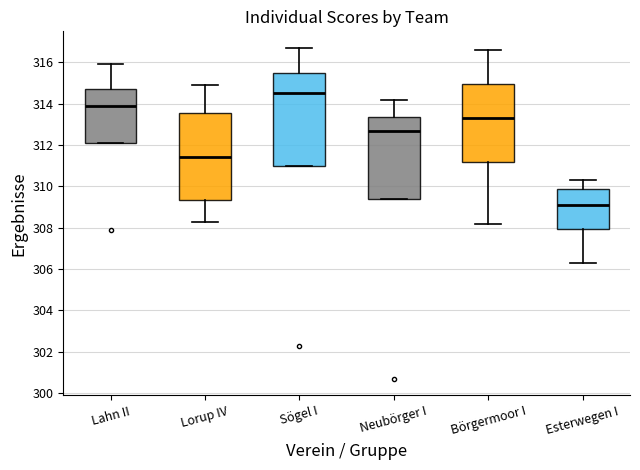

Reading left to right, read every box against the y-axis: the position of its median line, the range the box covers, and the ends of its whiskers. The values are not printed on the chart, so give them approximately, as read against the axis.

Lahn II: median 314.0, box 312.2 to 314.8, whiskers 312.2 to 316.0
Lorup IV: median 311.4, box 309.4 to 313.6, whiskers 308.4 to 315.0
Sögel I: median 314.6, box 311.0 to 315.6, whiskers 311.0 to 316.8
Neubörger I: median 312.8, box 309.4 to 313.4, whiskers 309.4 to 314.2
Börgermoor I: median 313.4, box 311.2 to 315.0, whiskers 308.2 to 316.6
Esterwegen I: median 309.2, box 308.0 to 309.8, whiskers 306.4 to 310.4